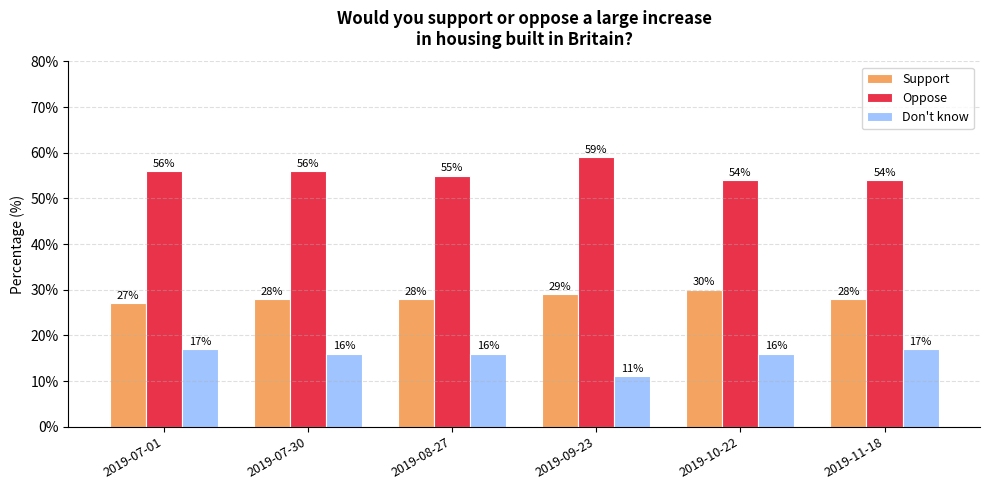

How many bars are there in total?

18